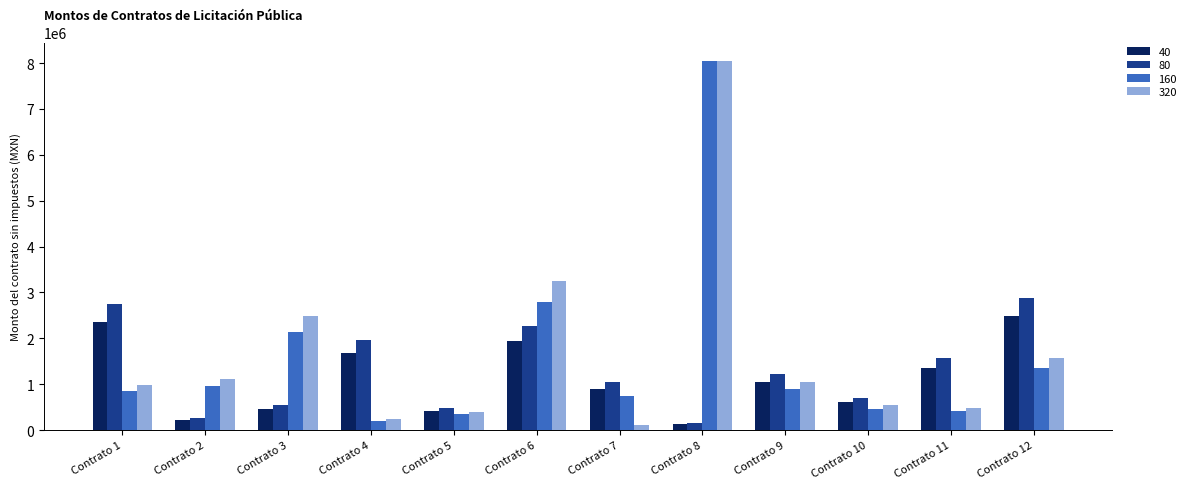

Are the bars grouped side by side (vs. stacked)?

Yes